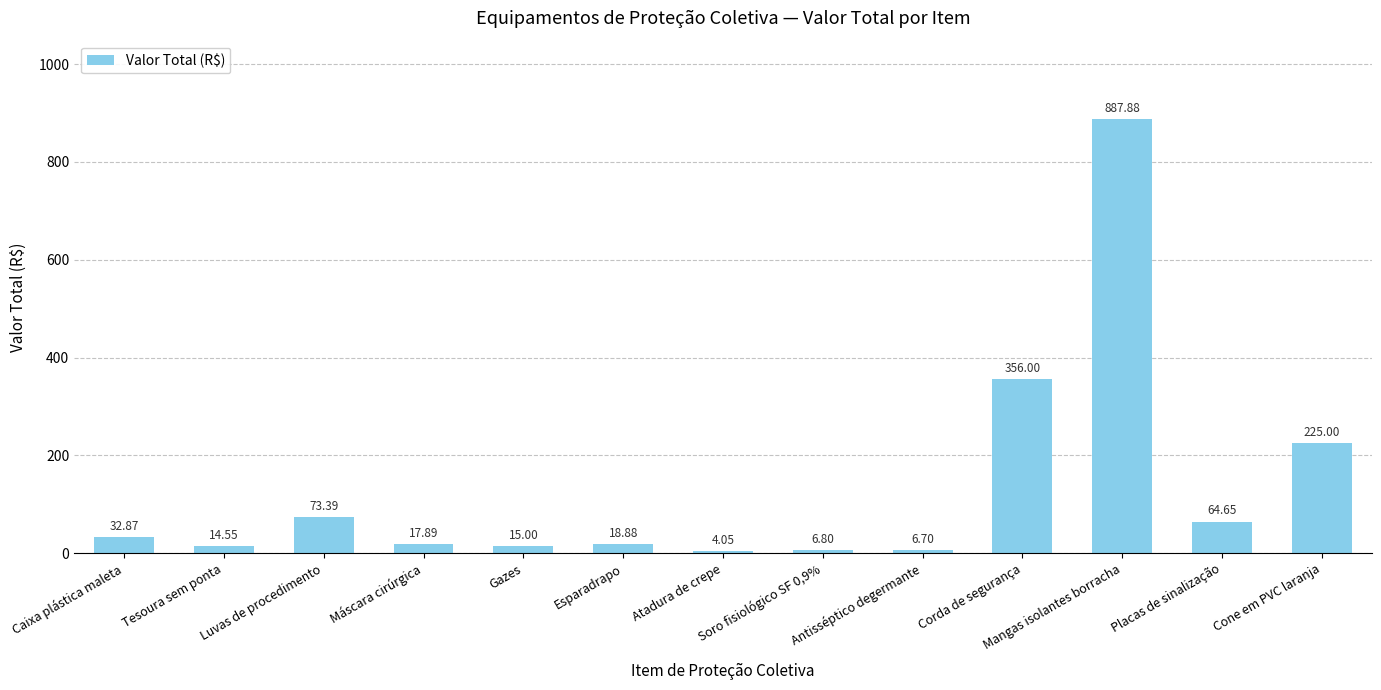

What is the sum of the values at Antisséptico degermante and Máscara cirúrgica?

24.6